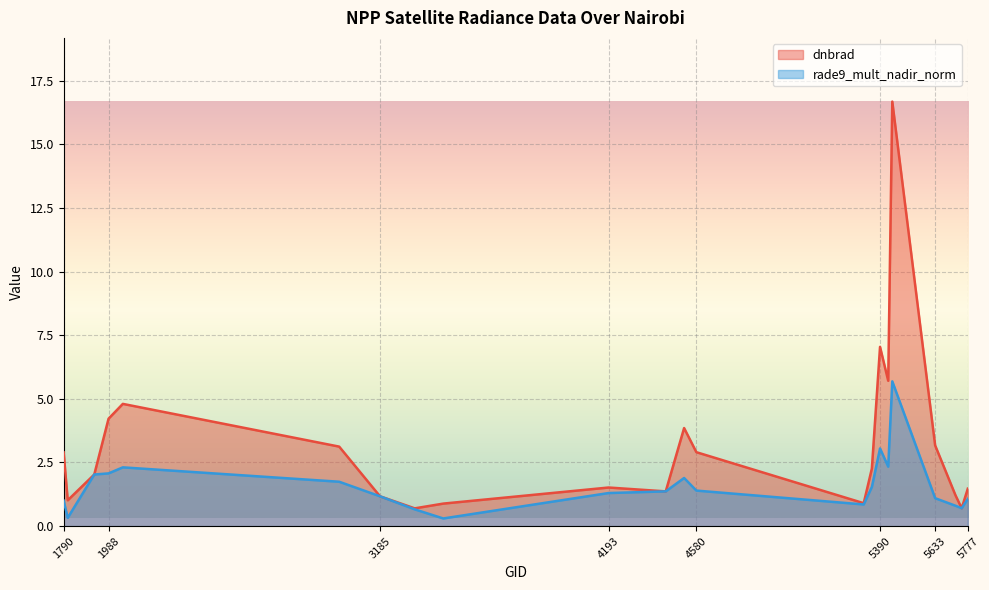

How many intersections are there between rade9_mult_nadir_norm and dnbrad?

6